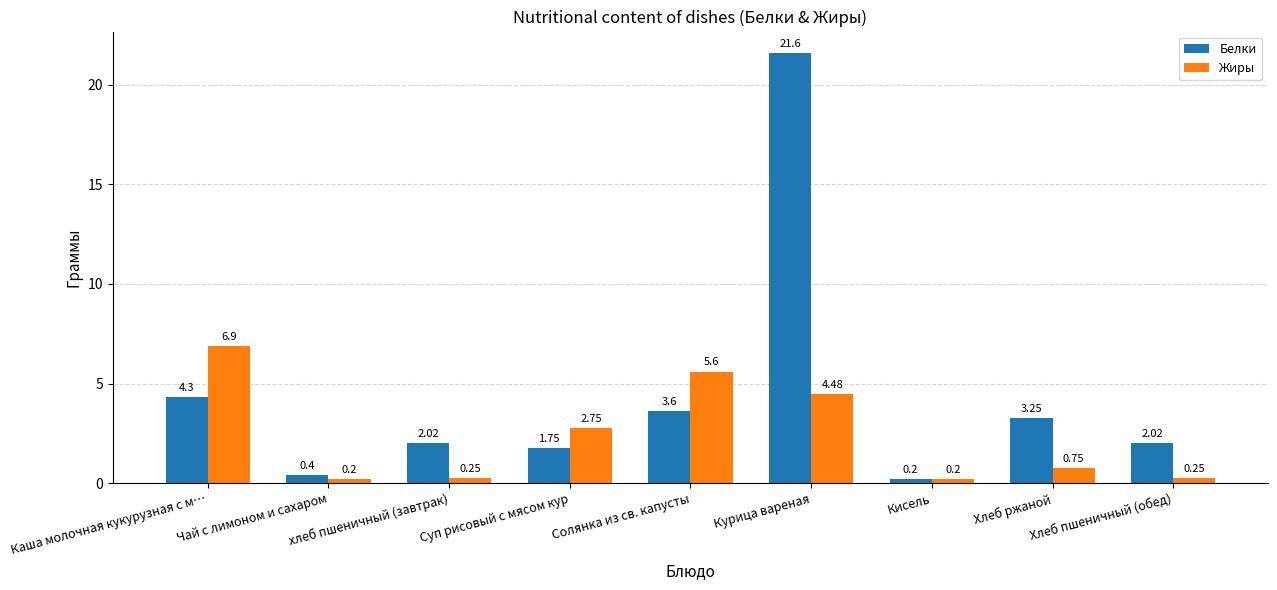

What is the difference between the maximum and second lowest values in the Белки series?

21.2